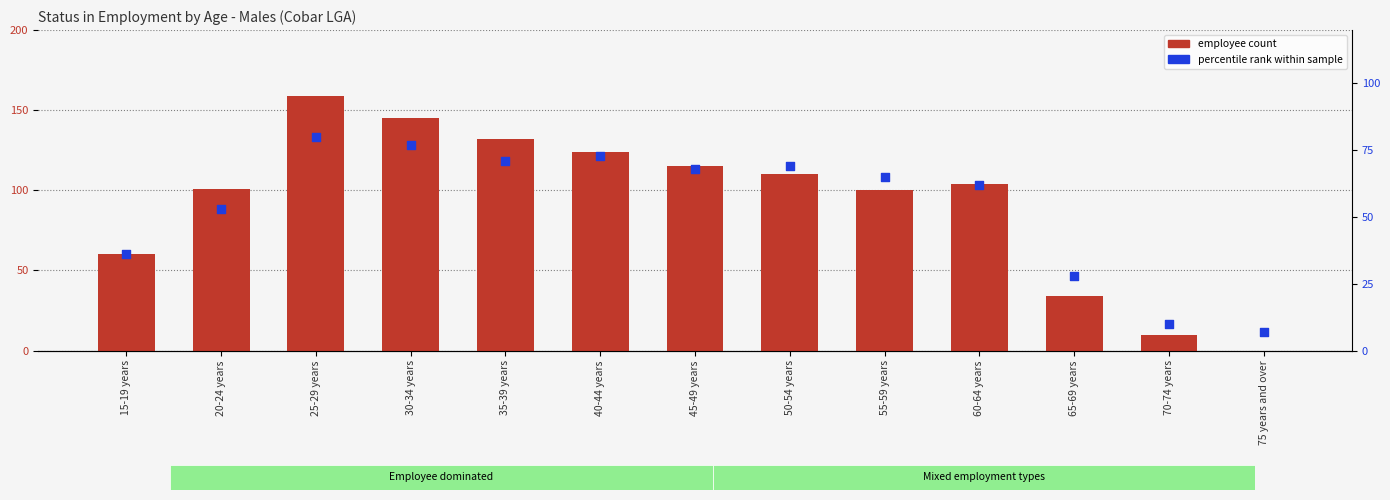

What is the total value across all series at 50-54 years?

179